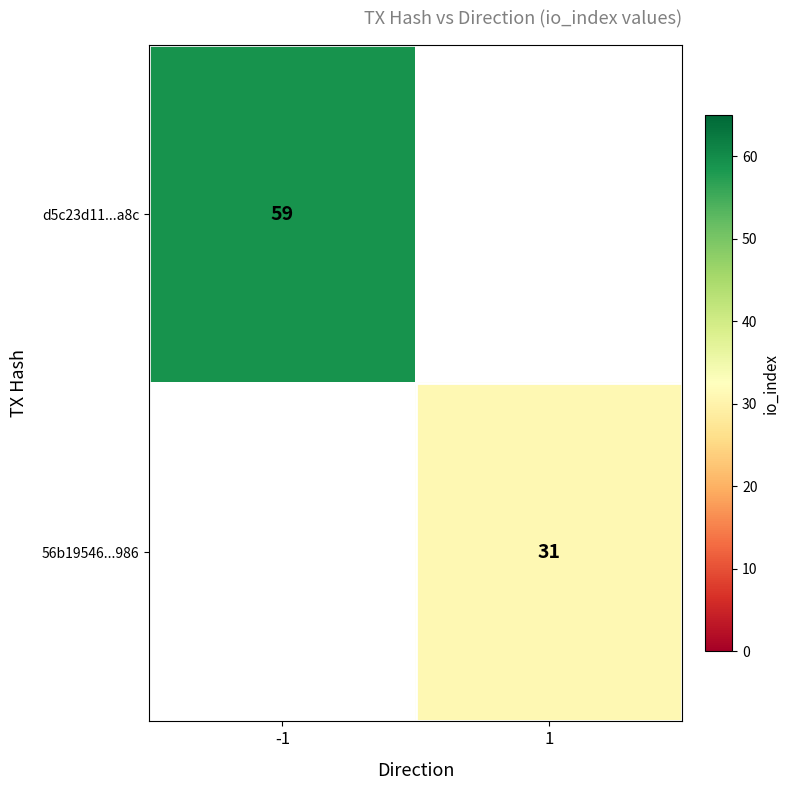

Count the number of categories in the chart.

2